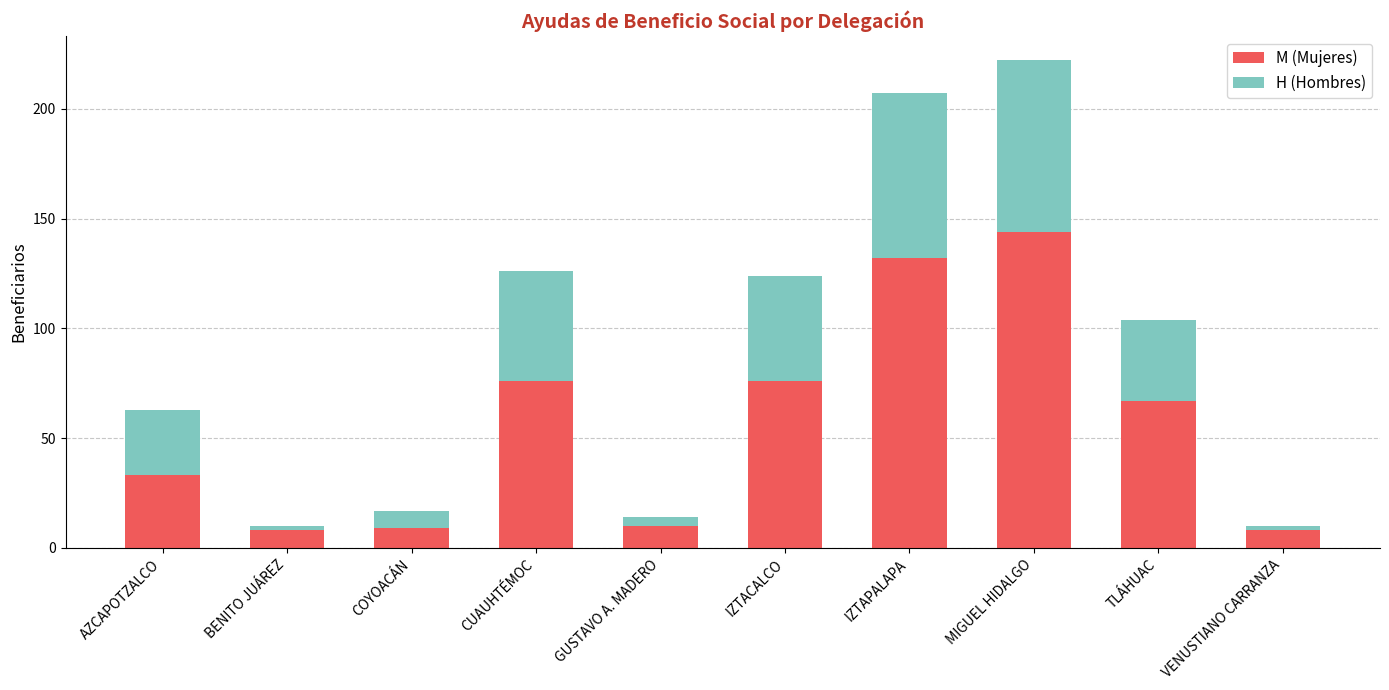

At which label does M (Mujeres) reach its peak?

MIGUEL HIDALGO